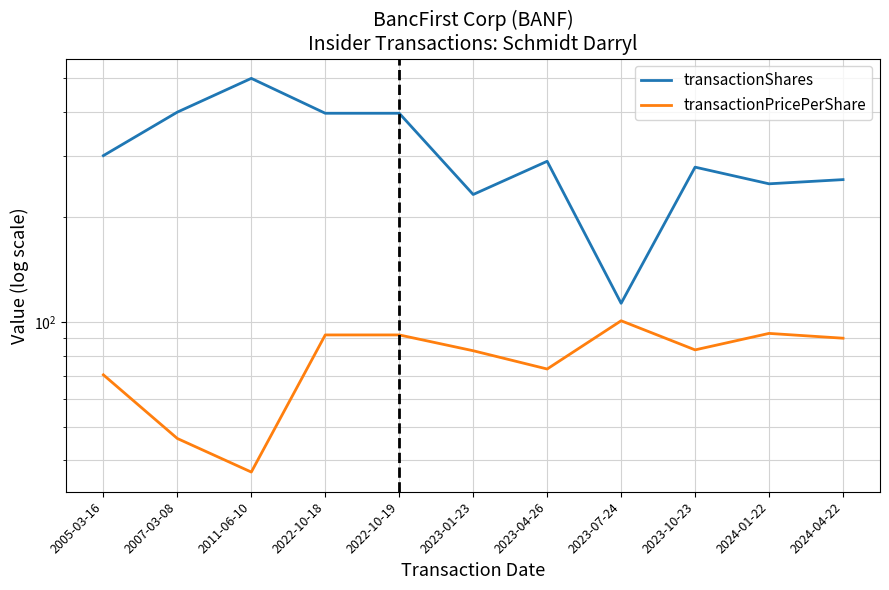

At 2022-10-18, list the series in order from largest to smallest.

transactionShares, transactionPricePerShare